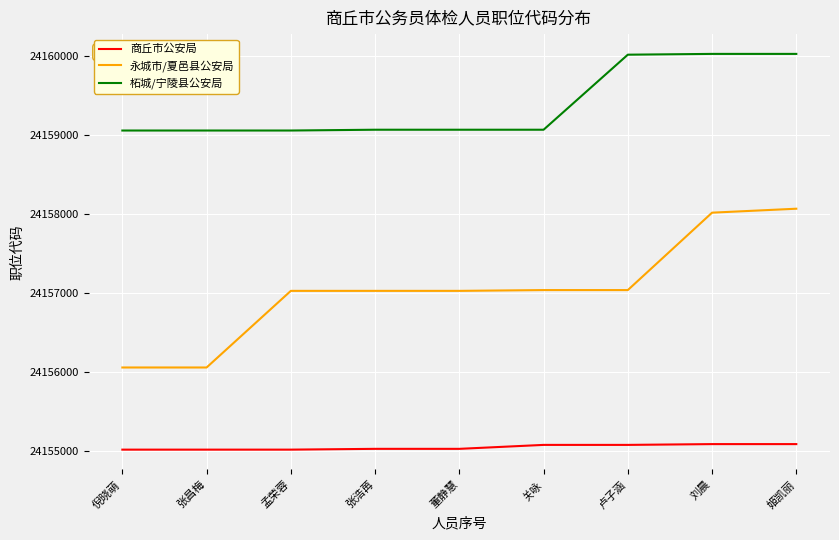

What is the average value of the 永城市/夏邑县公安局 series?

24157035